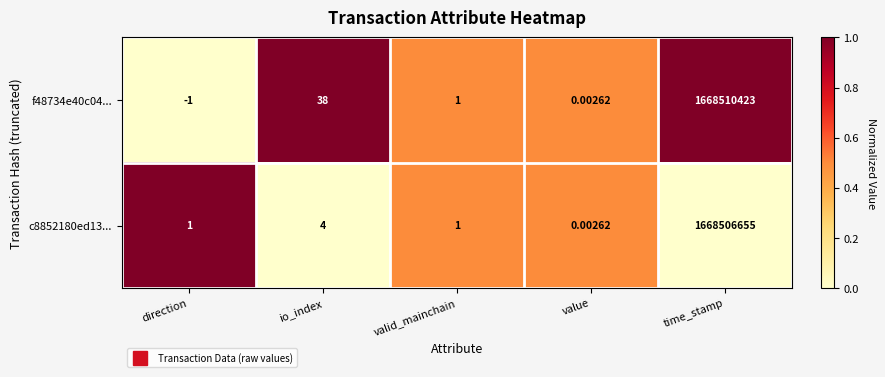

At which label is c8852180ed13... closest to 834253327?

io_index